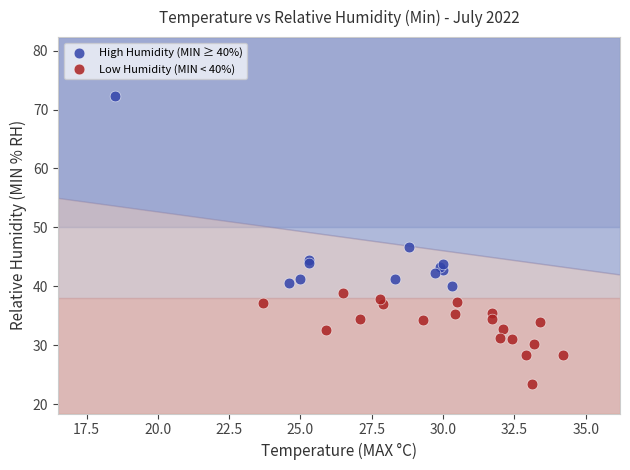

Which series contains the lowest Y value?

Low Humidity (MIN < 40%)